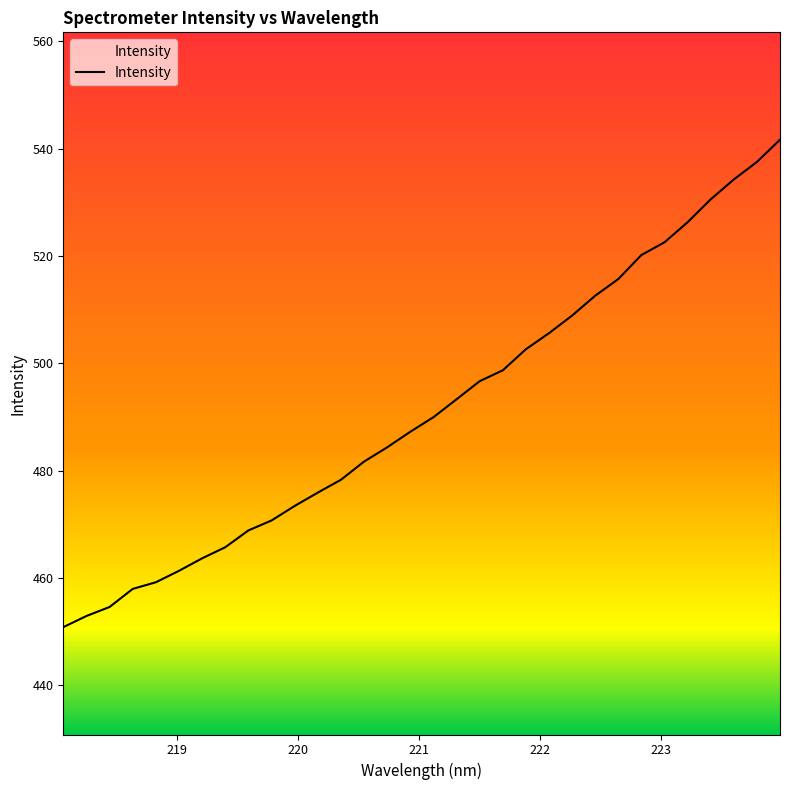

What is the difference between the maximum and minimum values?

90.8